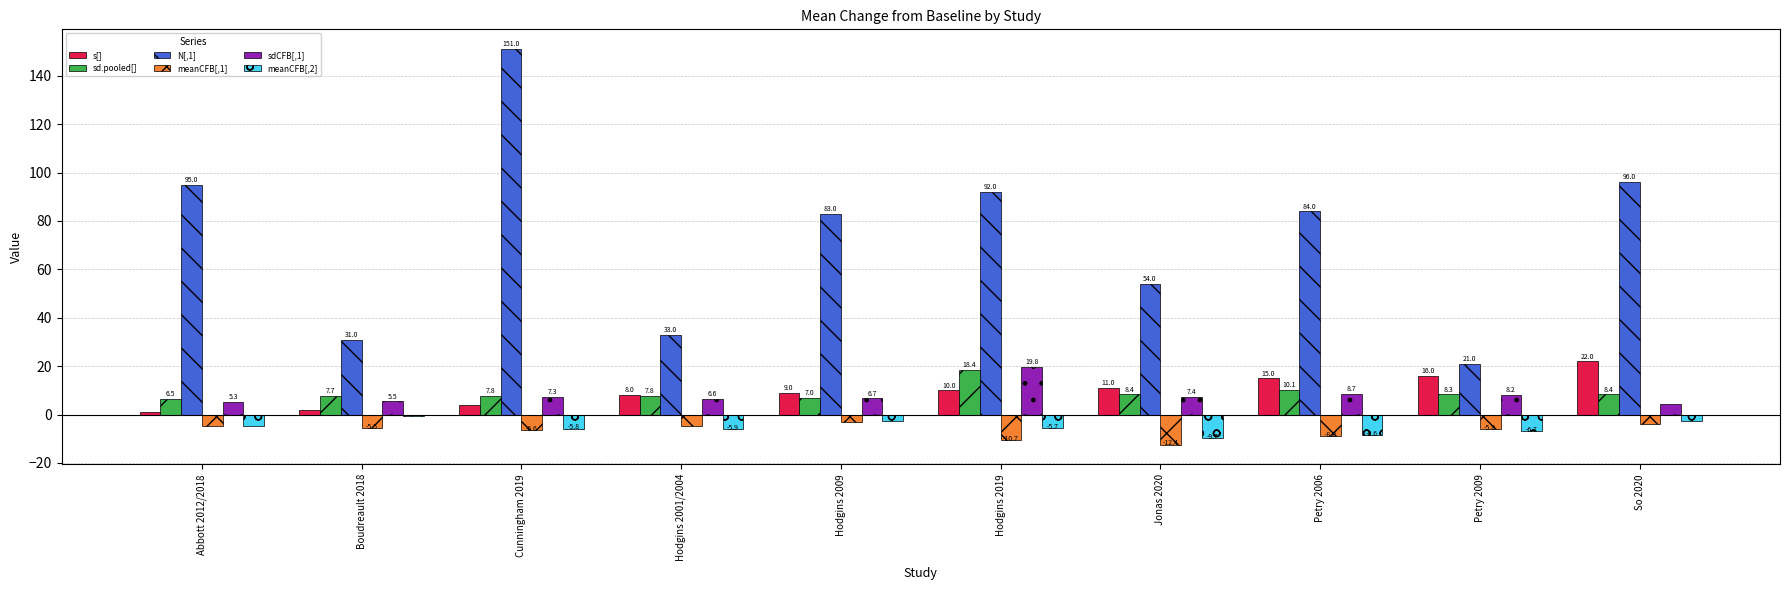

What is the difference between the maximum and minimum values in the s[] series?

21.0